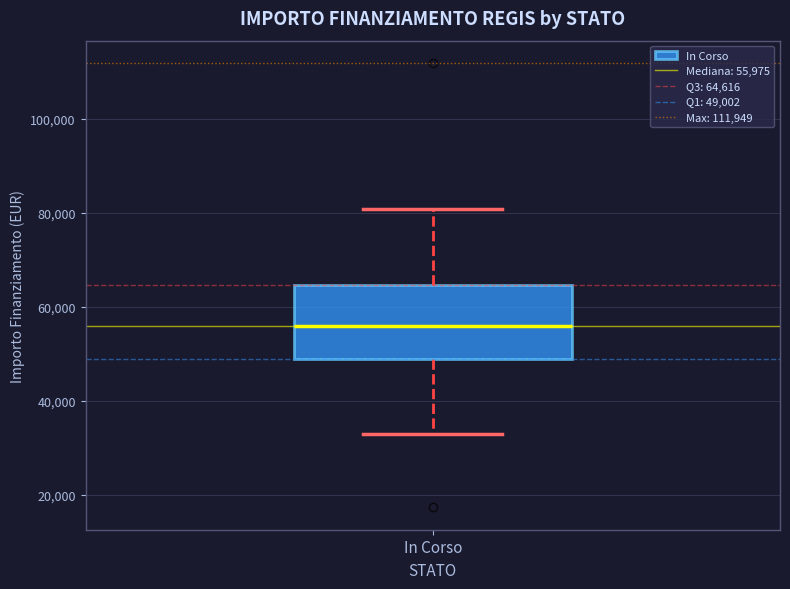

Read this box plot against the y-axis: the position of the median line, the range covered by the box, and the ends of both whiskers. The values are not printed on the chart, so give them approximately, as read against the axis.

median 56000, box 50000 to 64000, whiskers 32000 to 80000